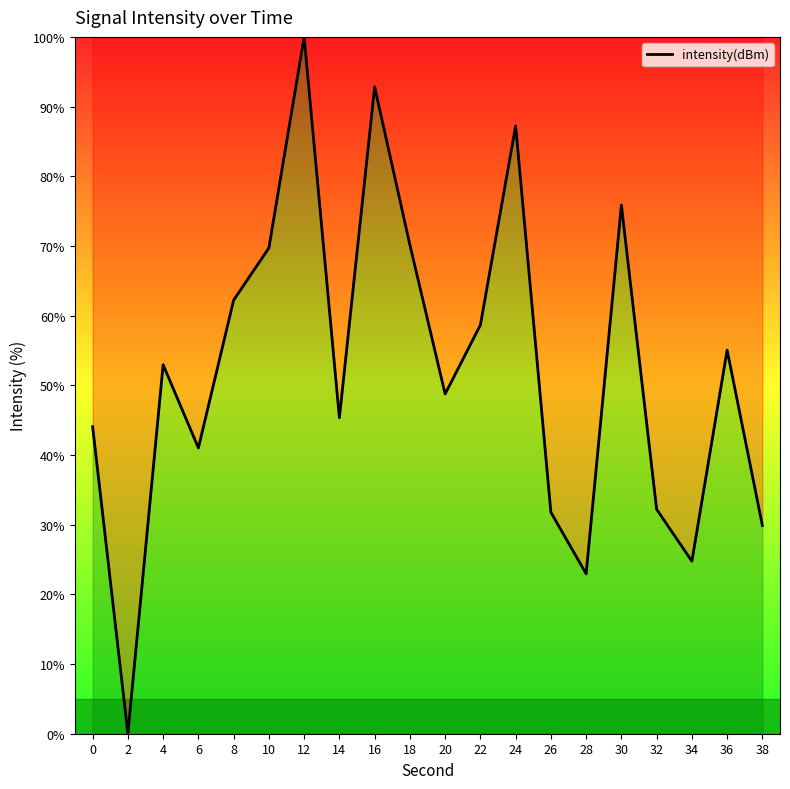

What is the sum of all values?

1045.4